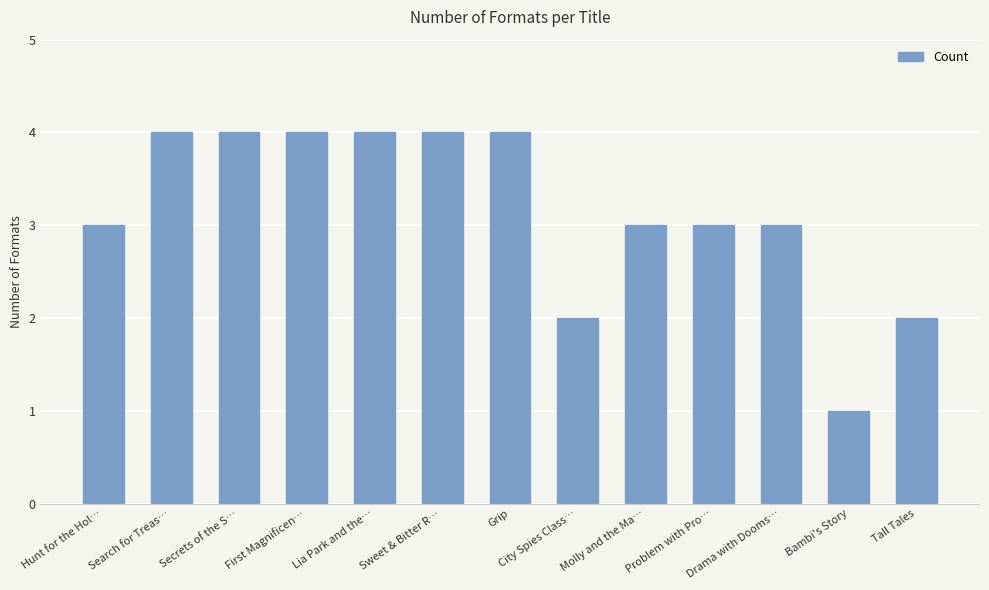

Does the chart contain stacked bars?

No